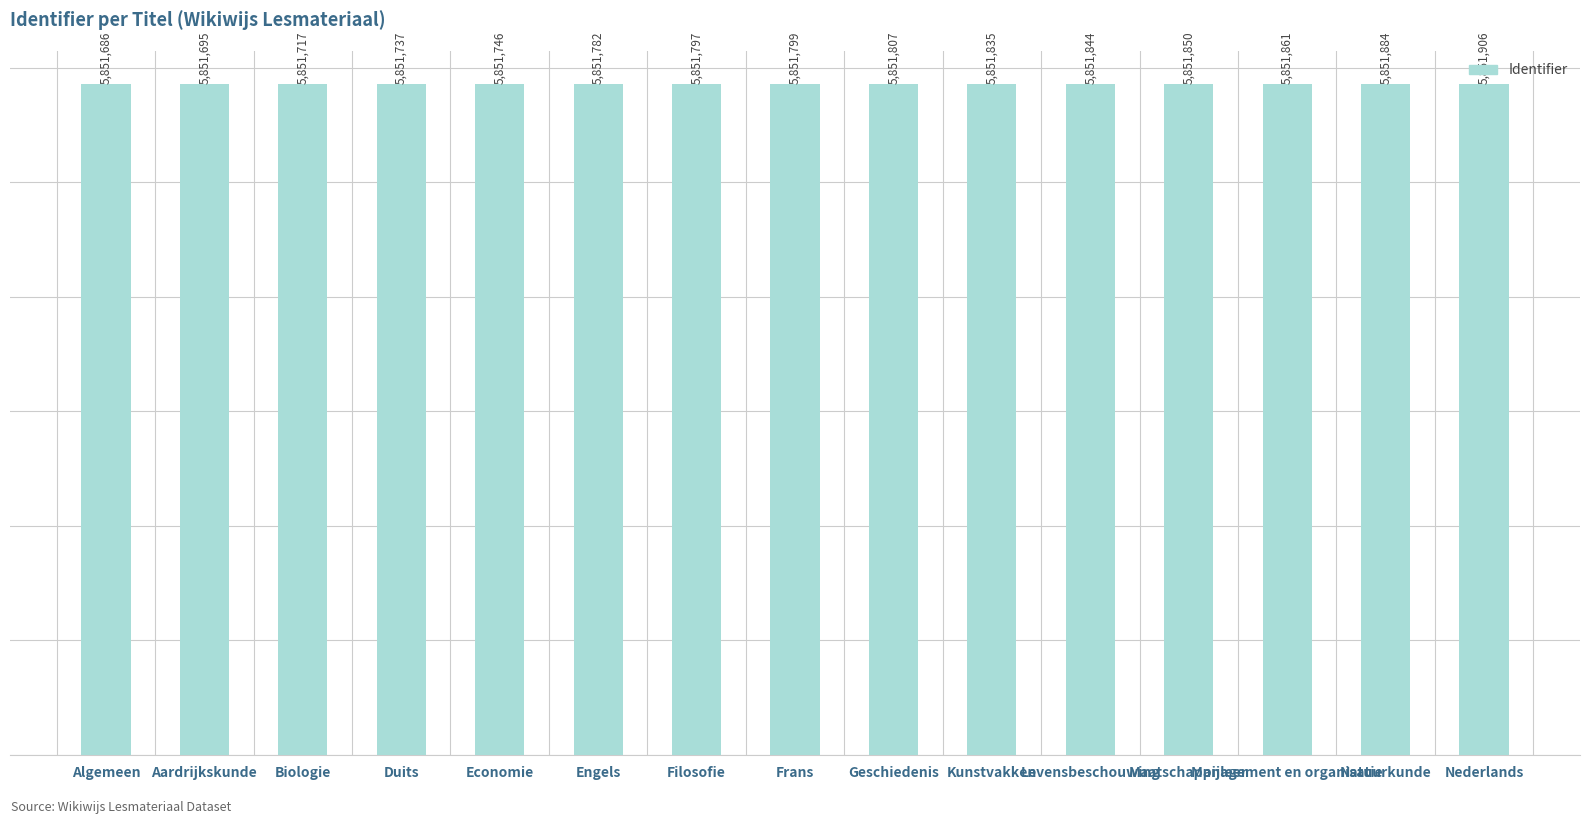

Is it true that the value at Levensbeschouwing is 9636803?

False